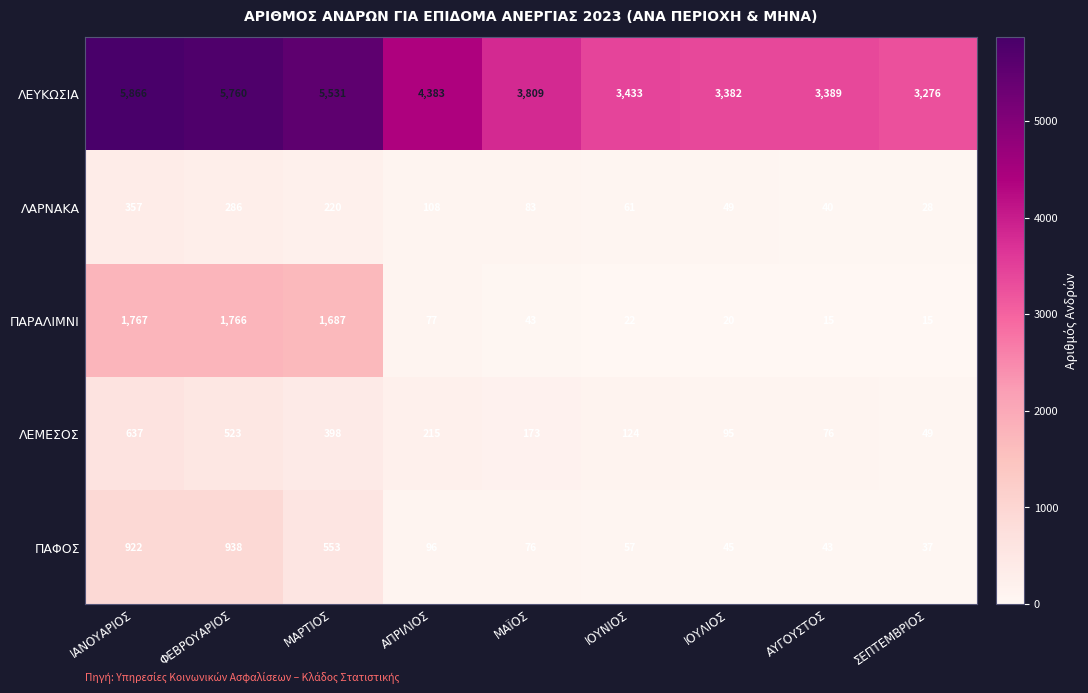

What is the total value across all series at ΑΥΓΟΥΣΤΟΣ?

3563